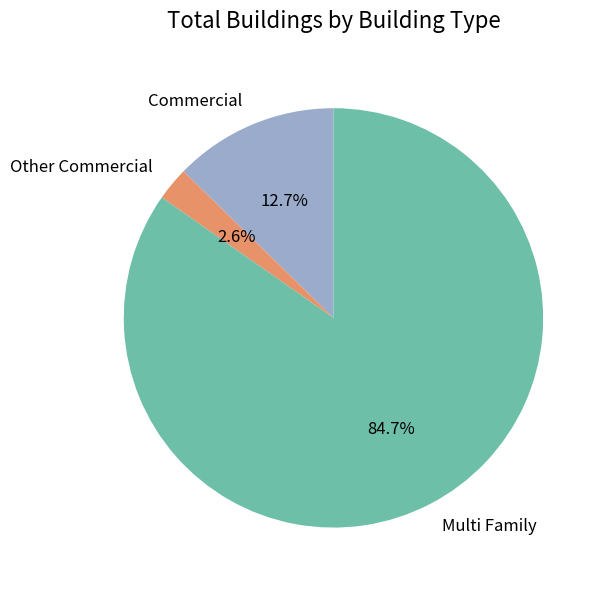

Approximately how many times larger is the value at Commercial compared to Multi Family?

0.1